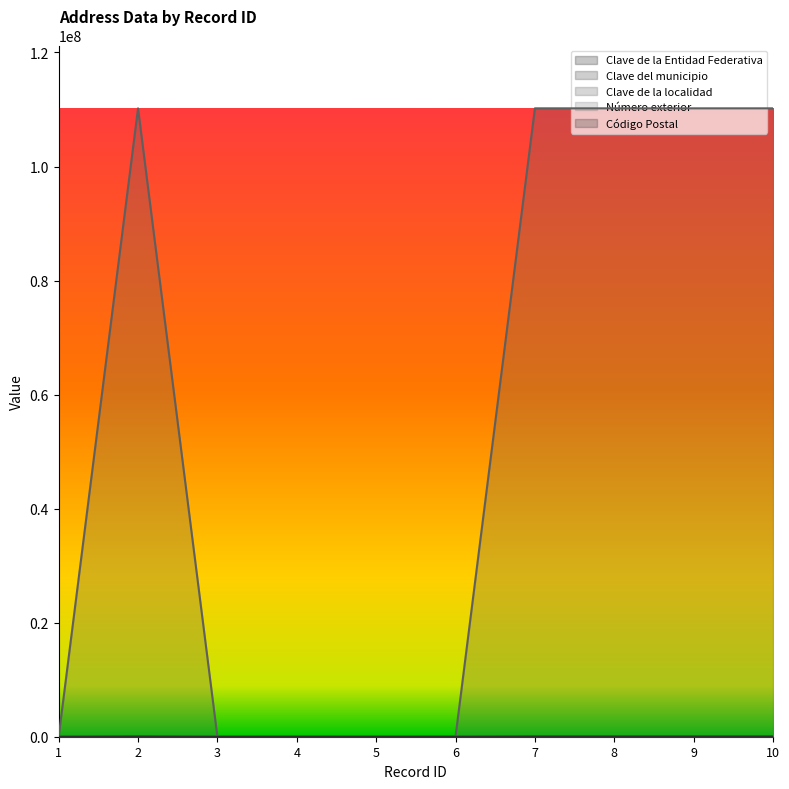

Count the number of categories in the chart.

10